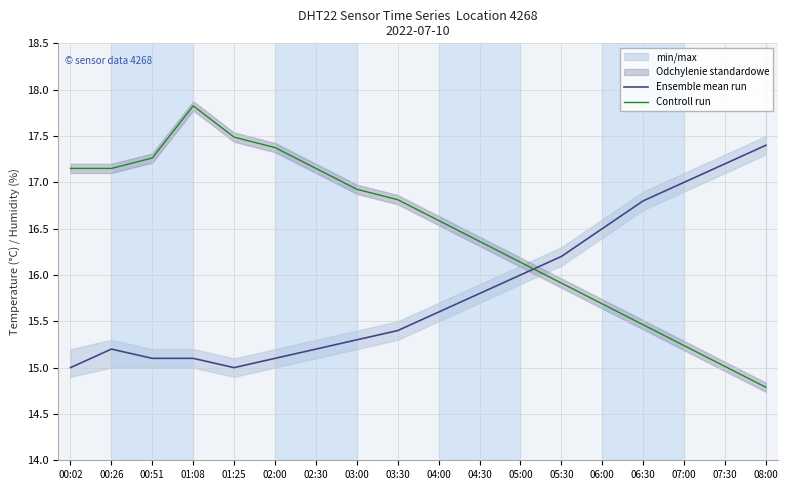

What is the sum of the Ensemble mean run values at 00:51 and 00:02?

30.1